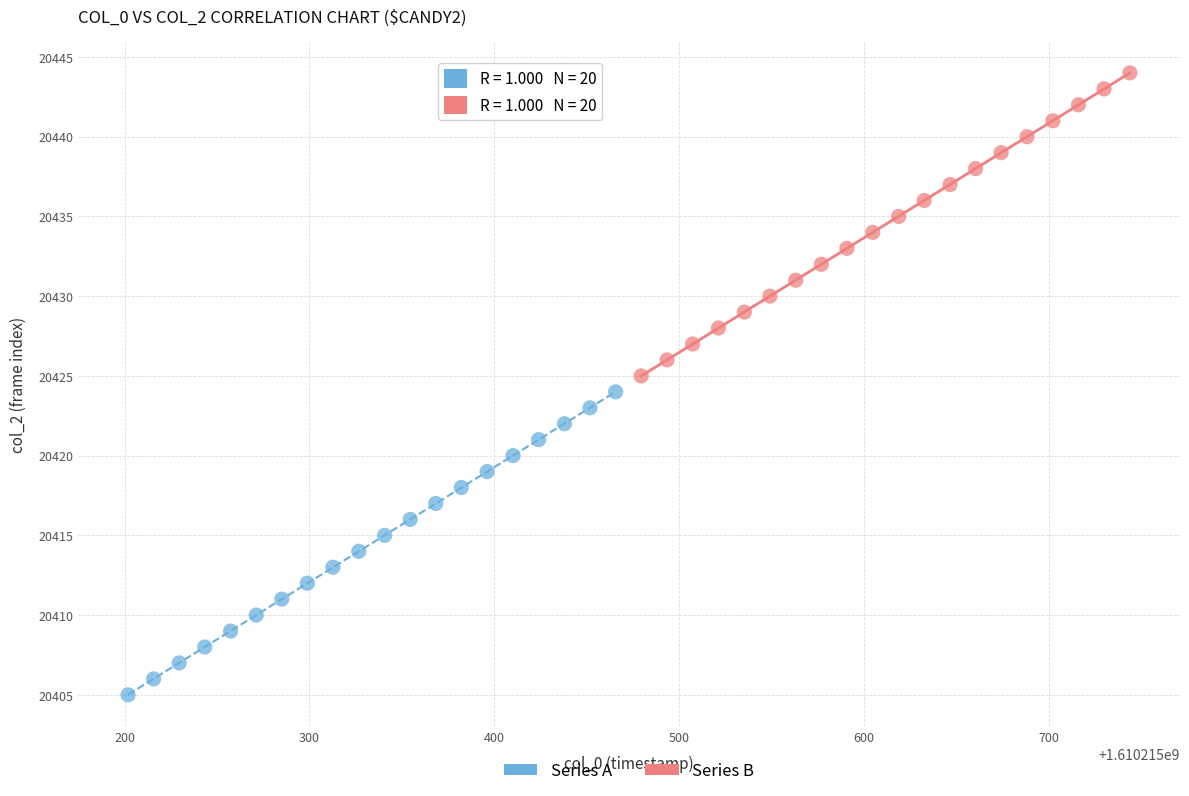

Which series reaches the minimum Y coordinate?

Series A